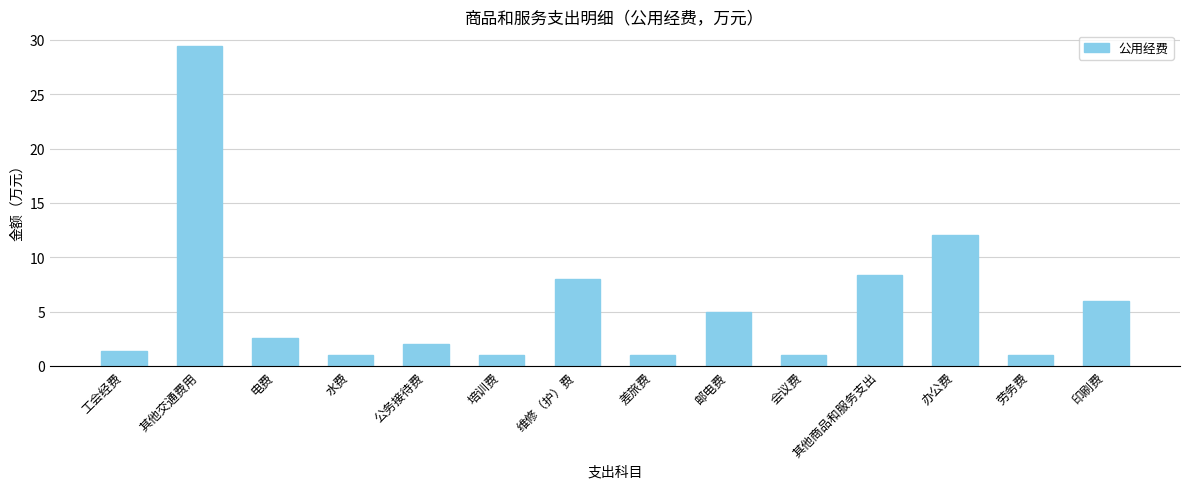

What is the label of the 12th bar from the right?

电费